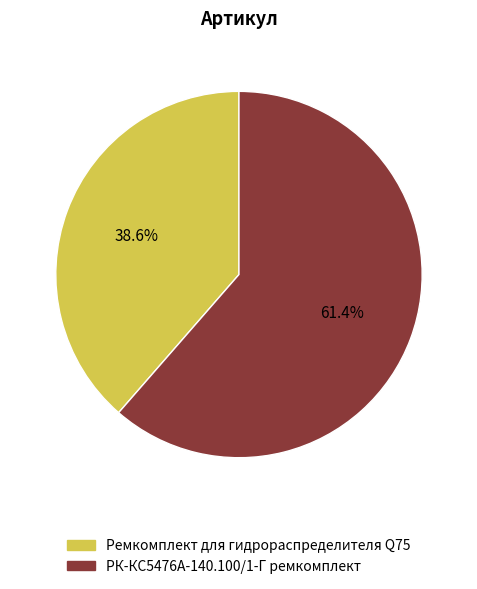

To the nearest percent, what is the difference between the Ремкомплект для гидрораспределителя Q75 and РК-КС5476А-140.100/1-Г ремкомплект slice percentages?

23%